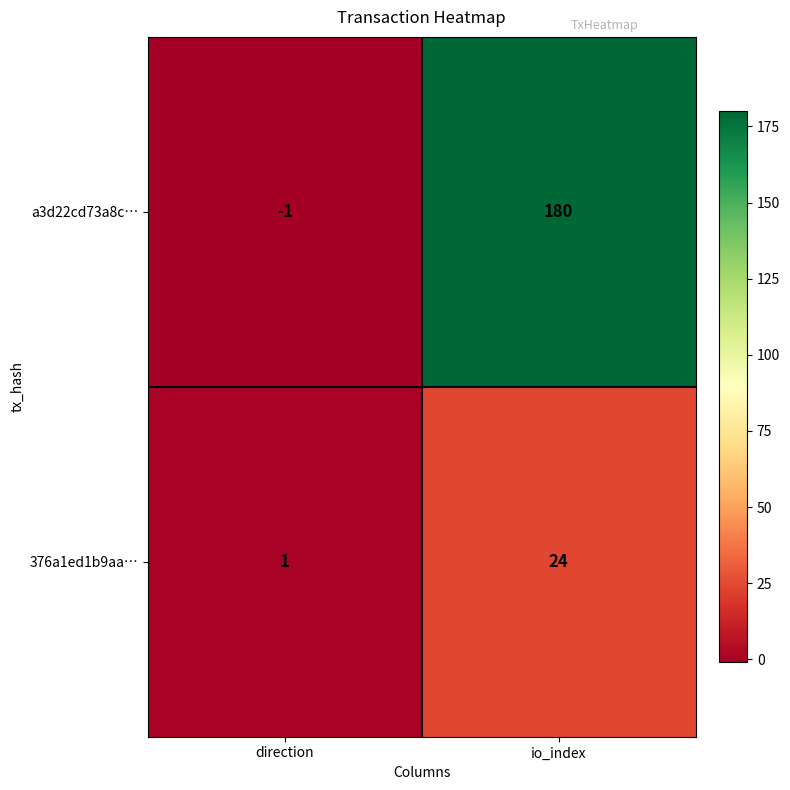

Is it true that a3d22cd73a8c… equals 180 at io_index?

True